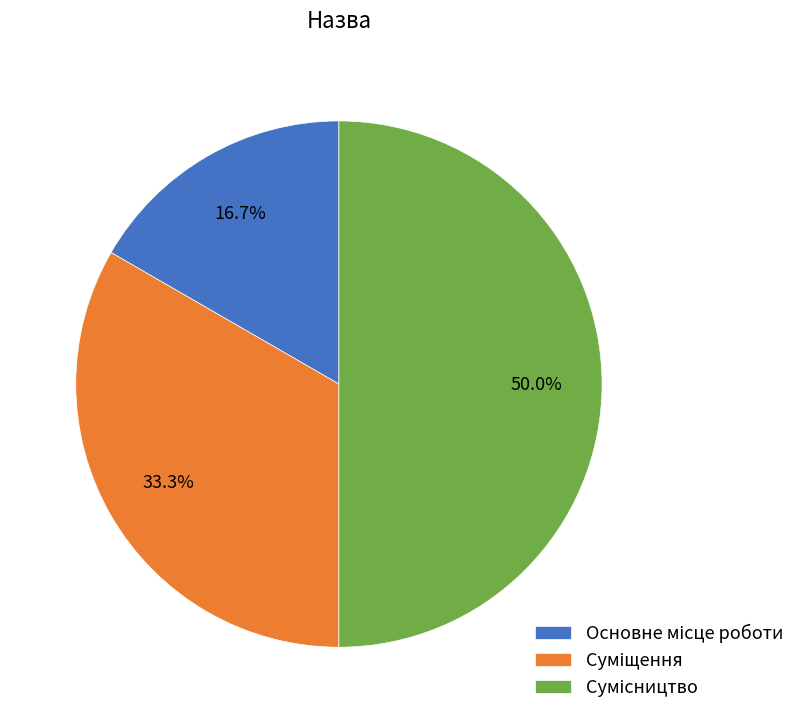

How many segments does this pie chart have?

3